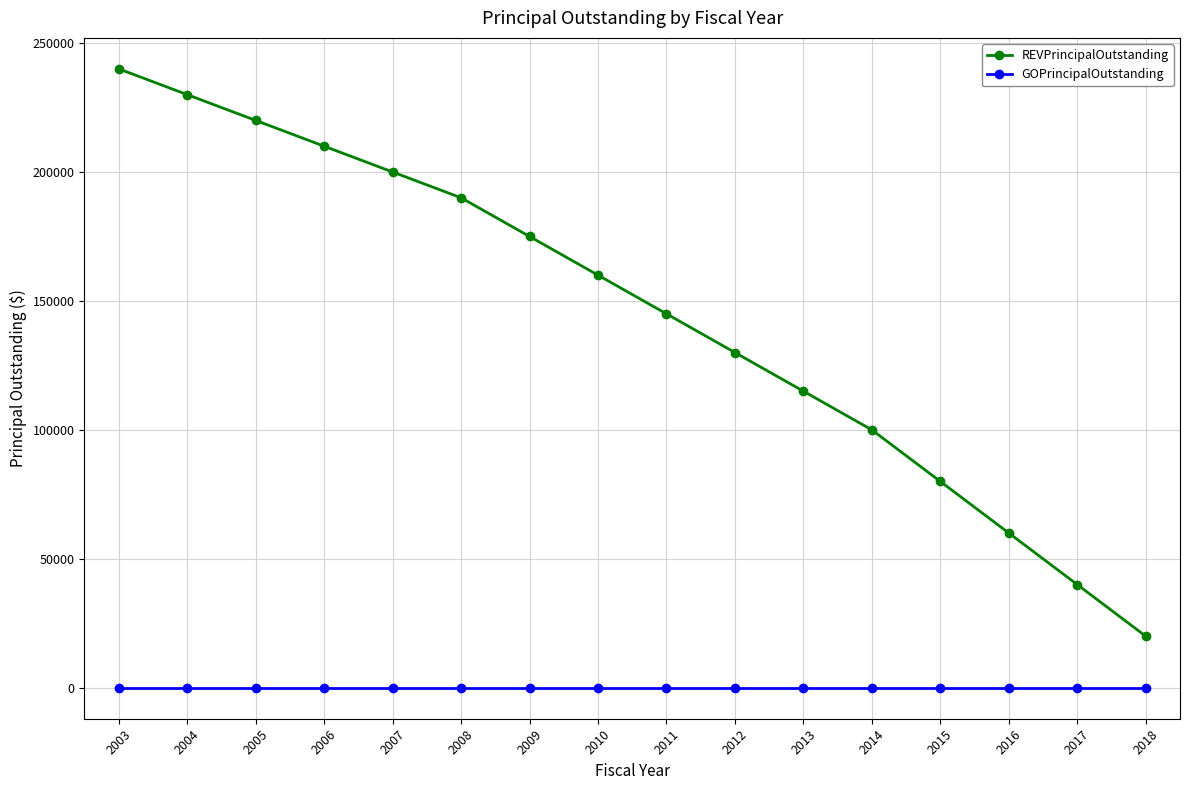

Where is REVPrincipalOutstanding nearest to the value 130000?

2012